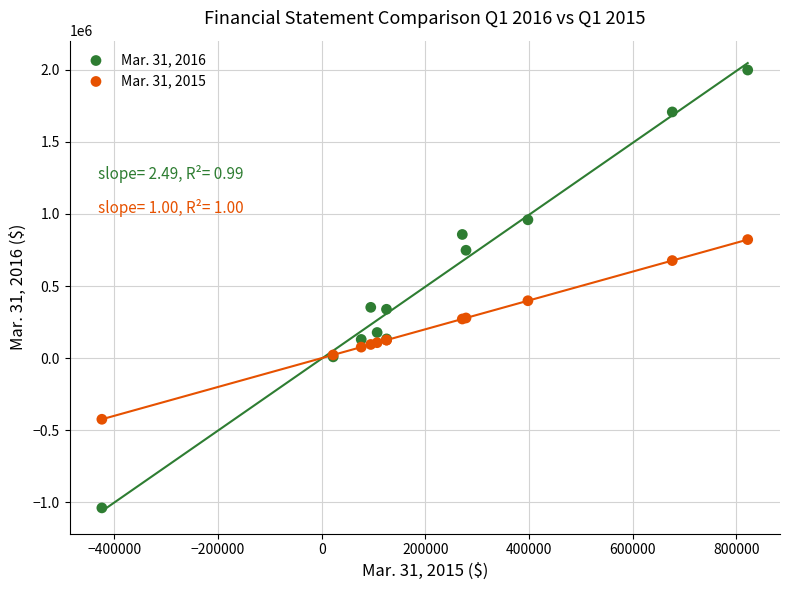

Across all series, what Y value is closest to 479582?

397910